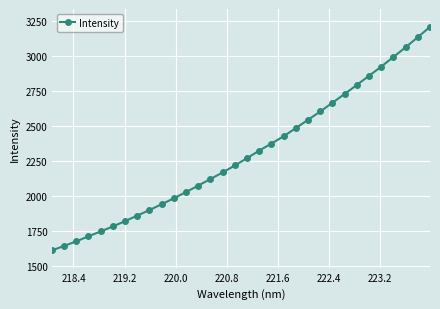

True or false: the data has more than 0 interior local peaks.

False